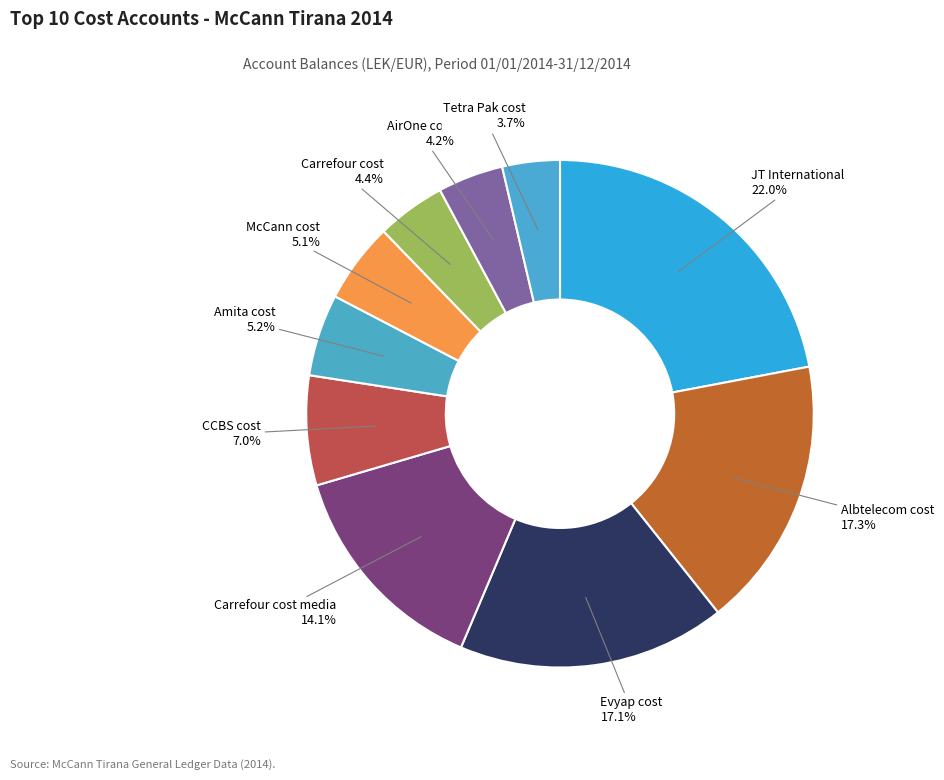

What is the total percentage of Tetra Pak cost and McCann cost?

8.8%